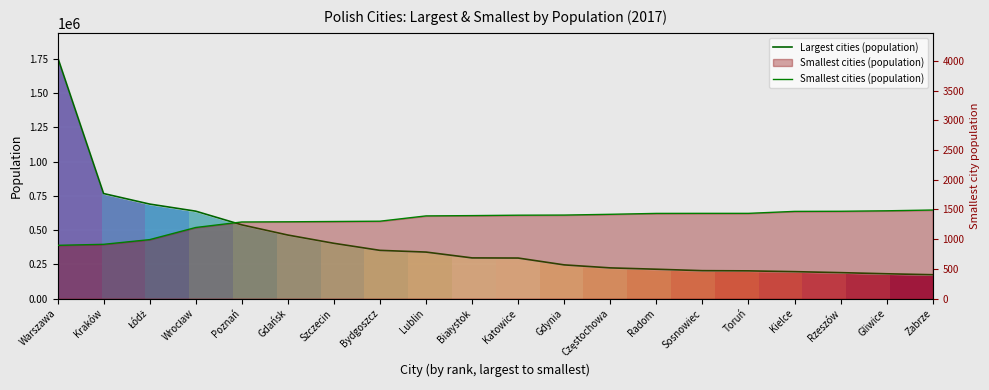

What is the total value across all series at Zabrze?

175840.0